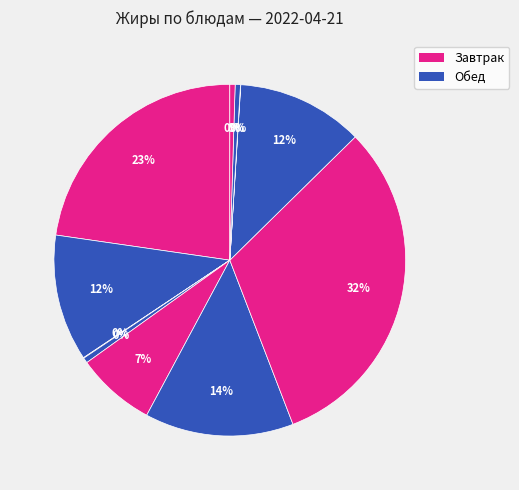

Rank the categories by value from highest to lowest.

Биточки рыбные (жиры), Рыба тушенная (жиры), Борщ (жиры), Картофельное пюре завтрак (жиры), Картофельное пюре обед (жиры), Йогурт (жиры), Хлеб пшеничный завтрак (жиры), Хлеб пшеничный обед (жиры), Хлеб ржано-пшеничный (жиры), Чай с лимоном (жиры), Чай с сахаром (жиры)